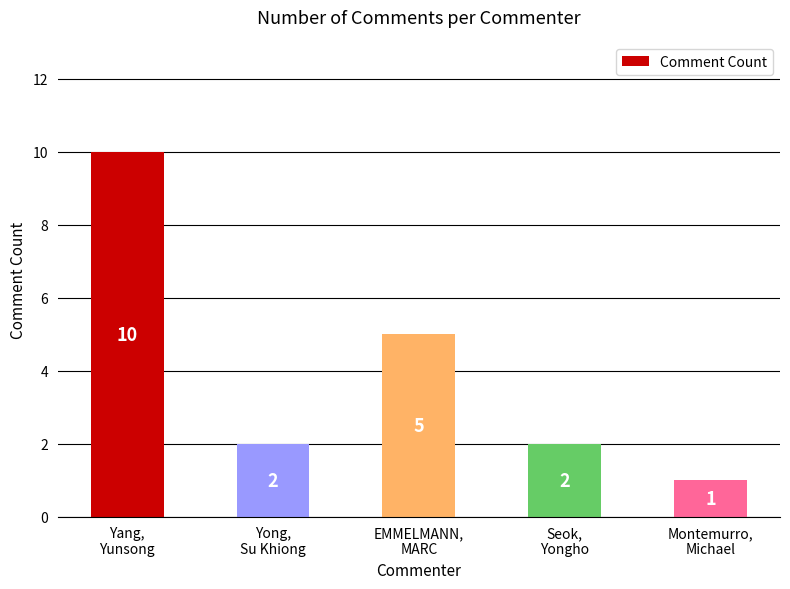

What position from the left is Seok,
Yongho?

4